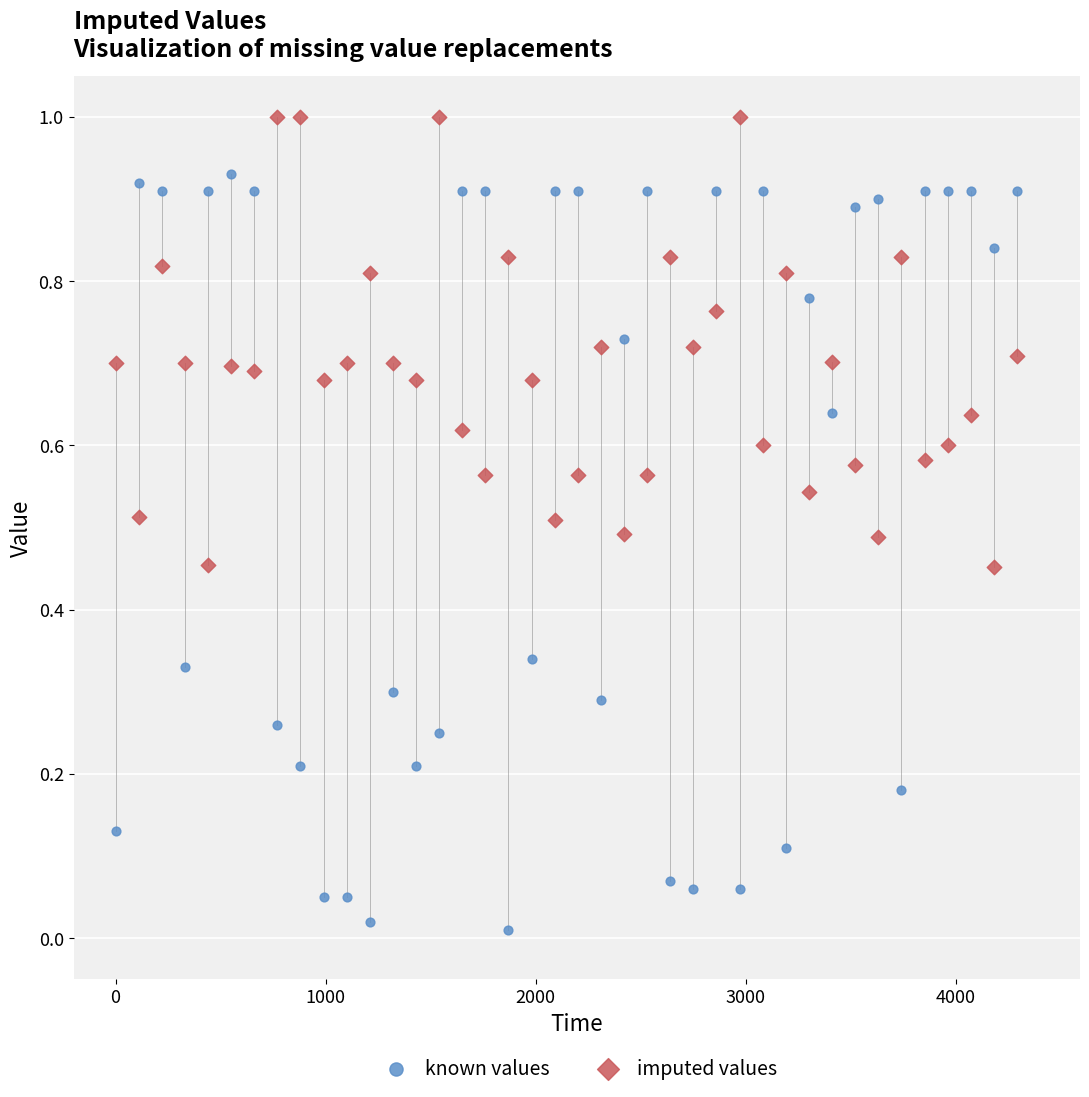

Which series reaches the maximum Y coordinate?

imputed values